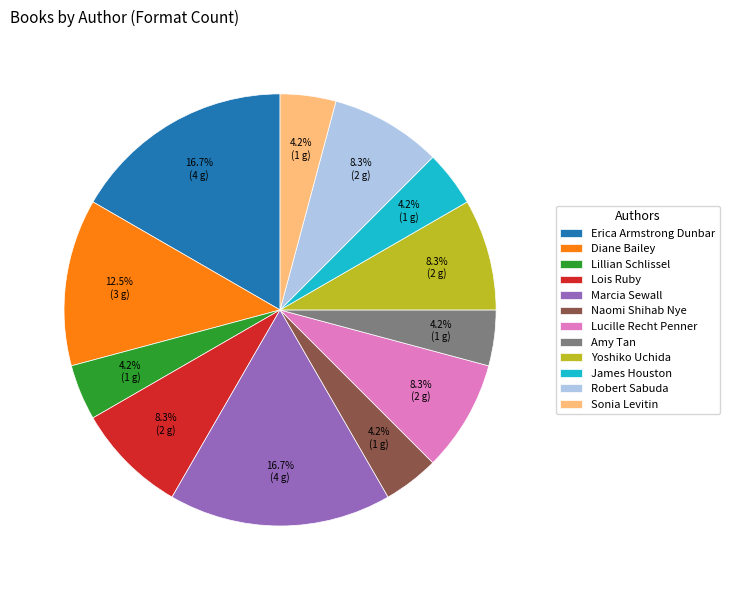

How much of the chart is everything except Naomi Shihab Nye?

95.8%